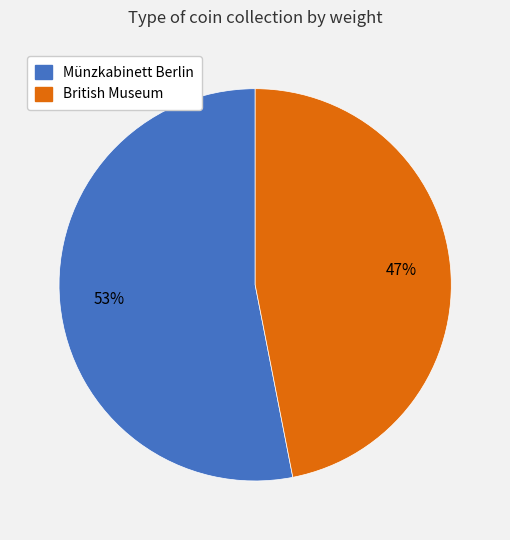

To the nearest percent, what portion does Münzkabinett Berlin represent?

53%